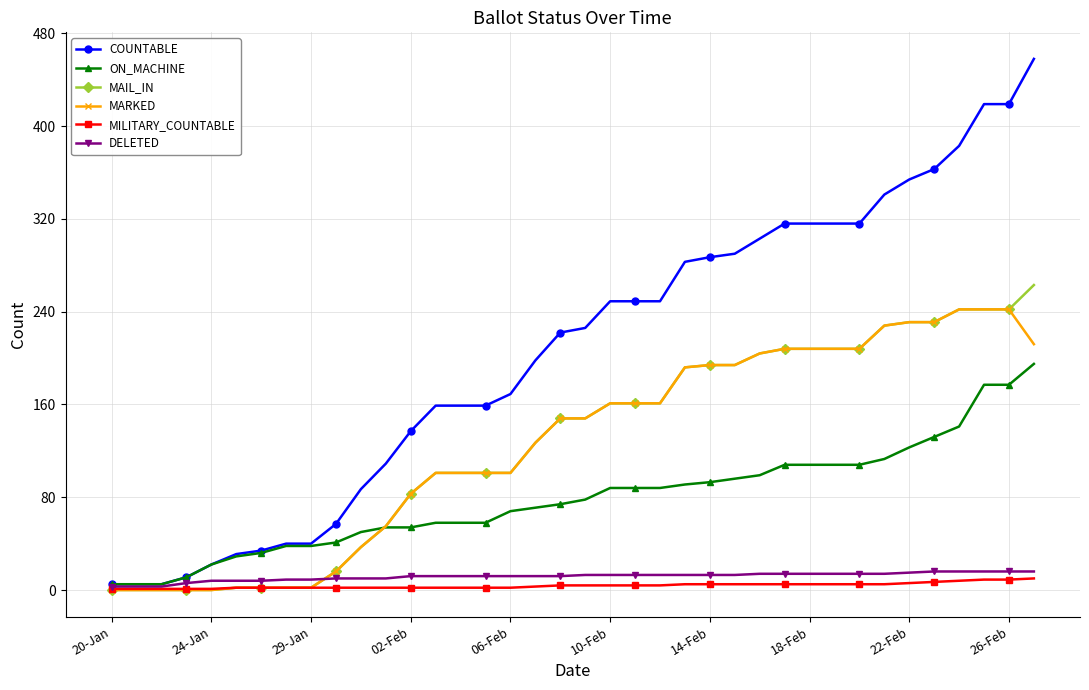

Does the chart have visible grid lines?

Yes